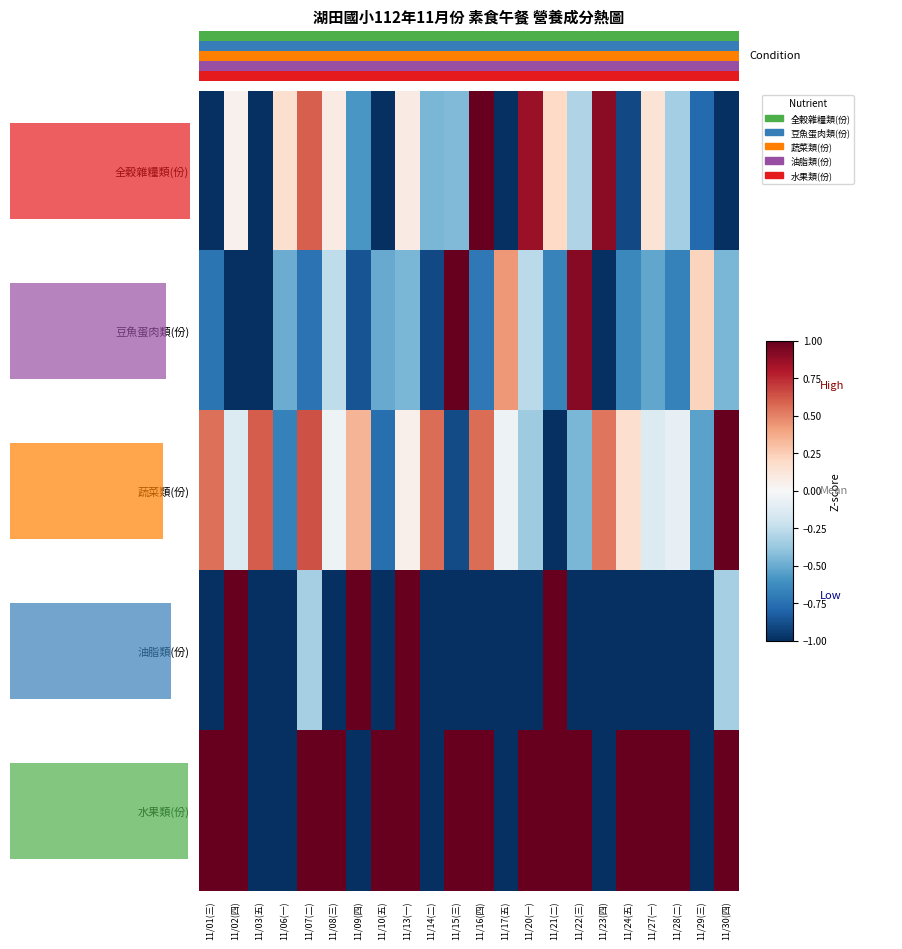

What is the total value across all series at 11/22(三)?

10